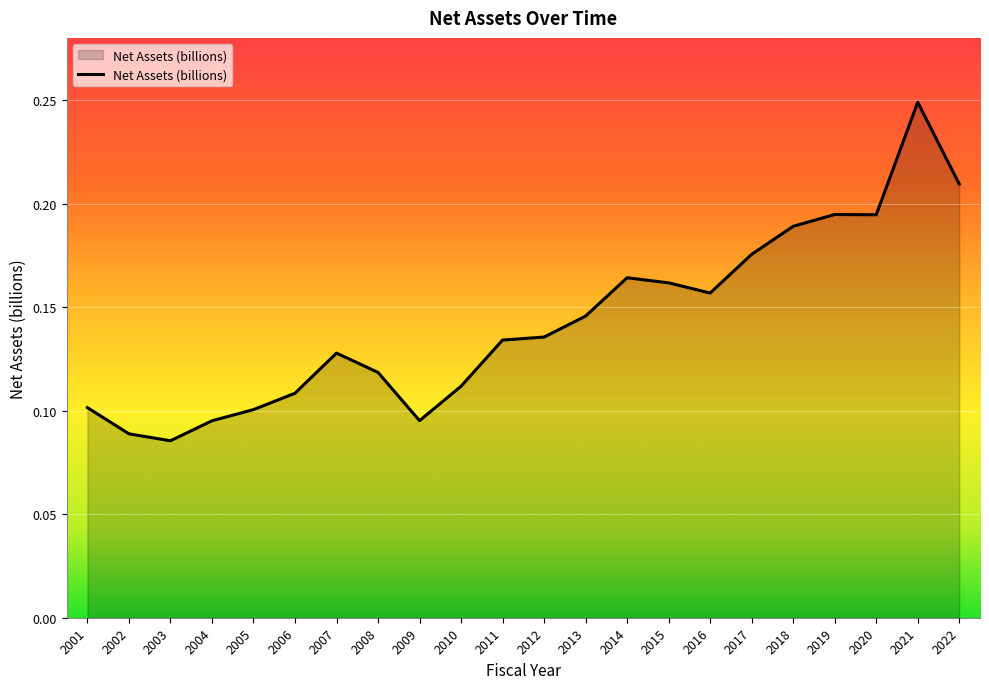

Is it true that the value at 2011 is 0.0?

False